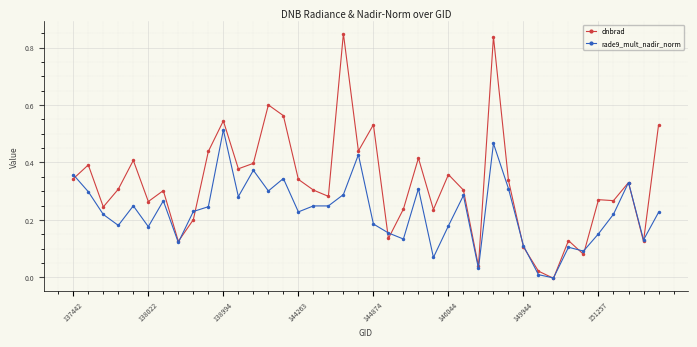

List the series in order of their peak value, highest first.

dnbrad, rade9_mult_nadir_norm